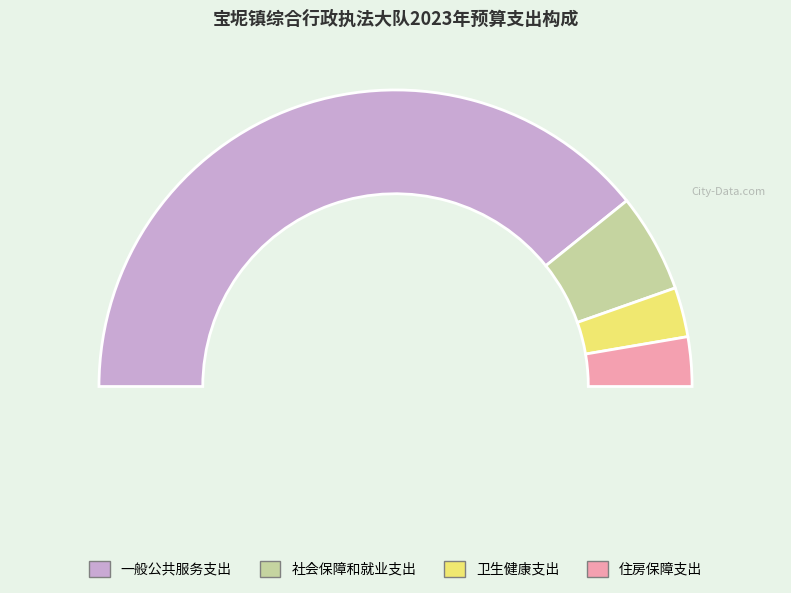

Count the number of slices in the pie.

4